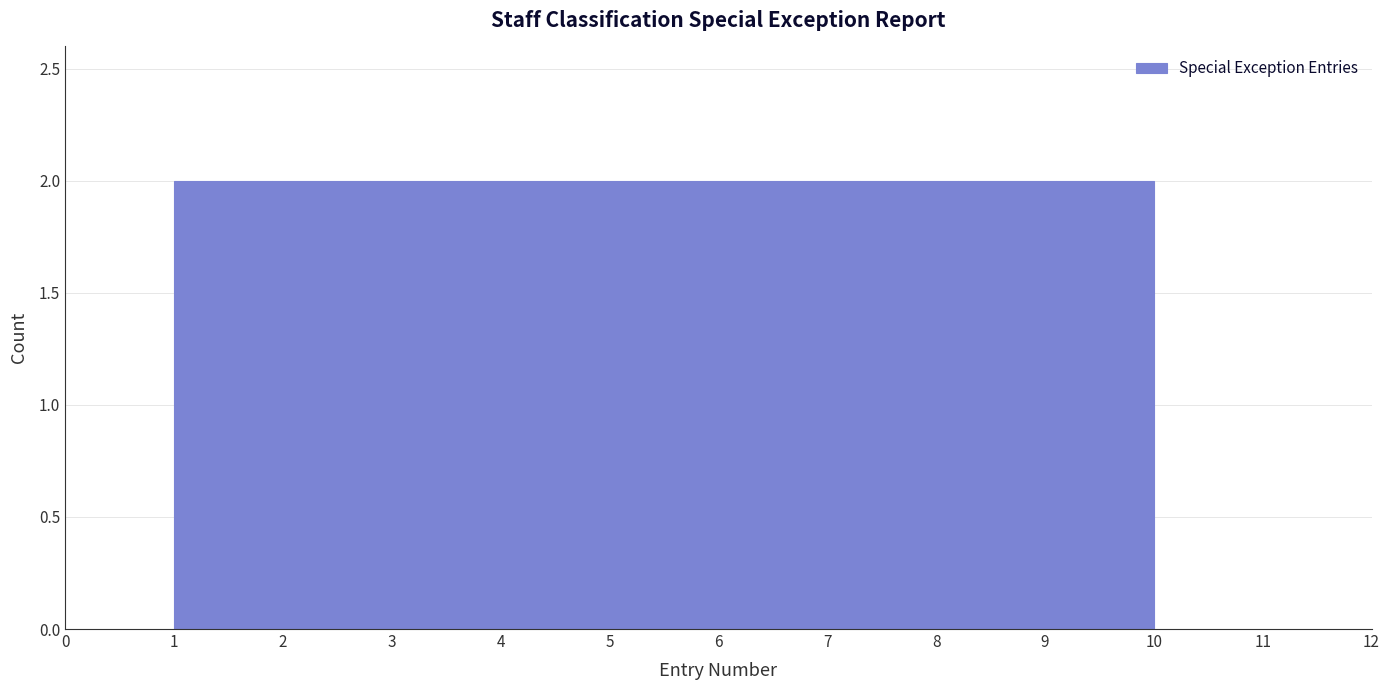

Reading left to right, transcribe this chart: for each bar, give the range it covers on the x-axis and its height. The values are not printed on the chart, so give them approximately, as read against the axis.

1.0 to 1.9: 2
1.9 to 2.8: 2
2.8 to 3.7: 2
3.7 to 4.6: 2
4.6 to 5.5: 2
5.5 to 6.4: 2
6.4 to 7.3: 2
7.3 to 8.2: 2
8.2 to 9.1: 2
9.1 to 10.0: 2